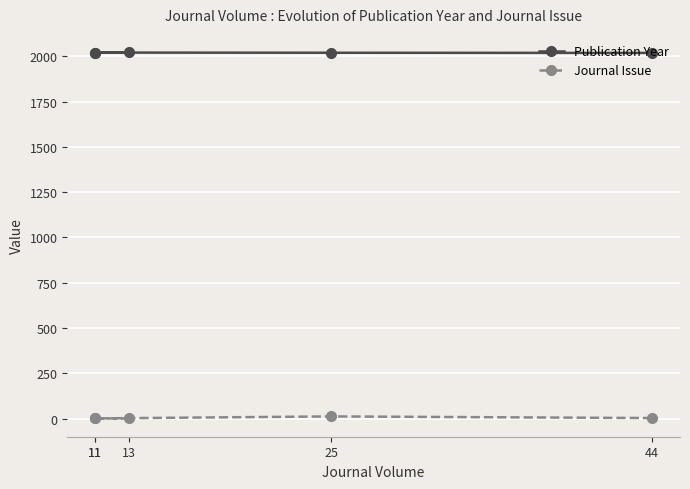

Rank the series by their maximum value, from highest to lowest.

Publication Year, Journal Issue